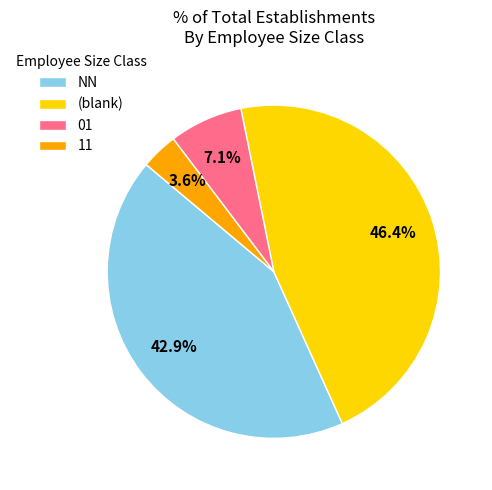

To the nearest percent, what portion does NN represent?

43%